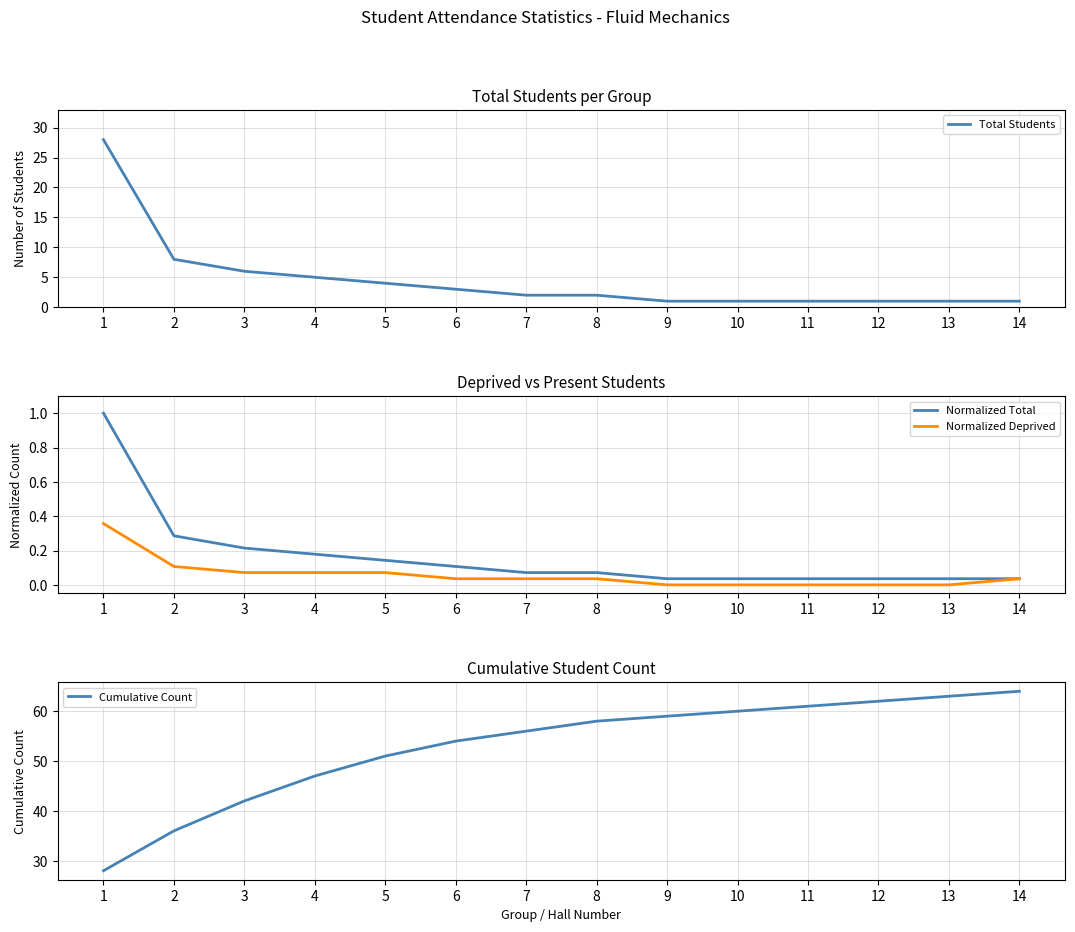

What is the average value of the Total Students series?

4.6